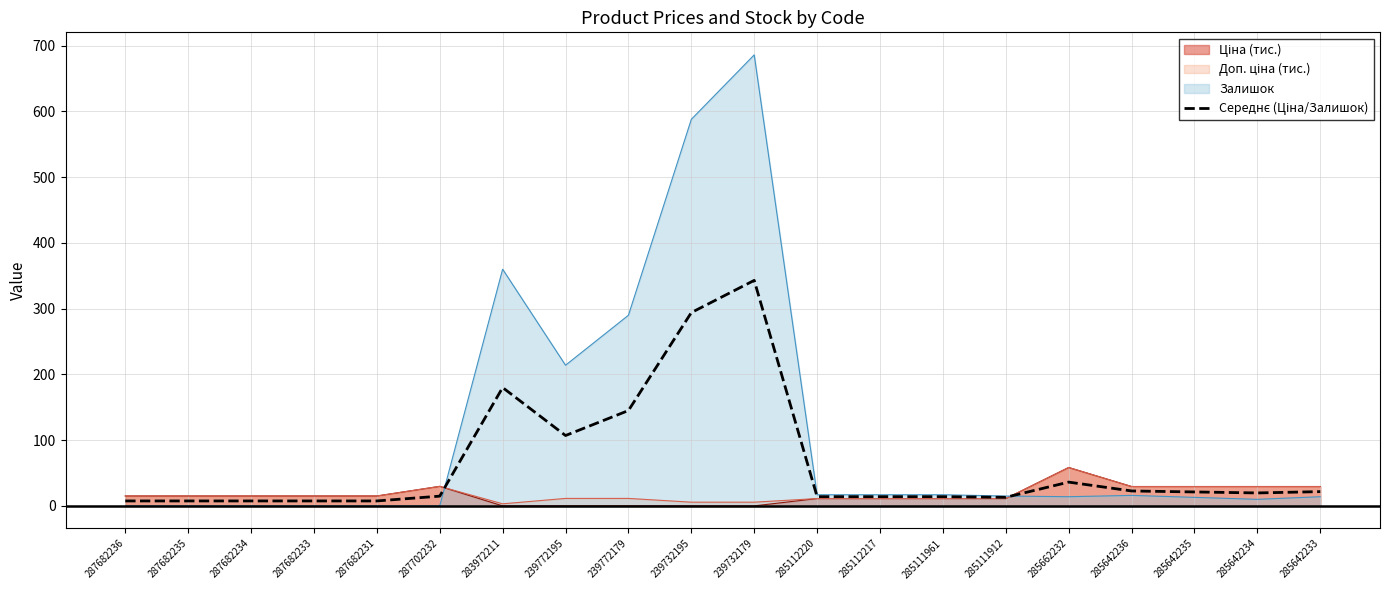

Reading left to right, extract all data points from this chart.

287682236=7.6	287682235=7.6	287682234=7.6	287682233=7.6	287682231=7.6	287702232=14.9	283972211=180.0	239772195=107.1	239772179=145.1	239732195=294.0	239732179=343.0	285112220=14.1	285112217=14.1	285111961=14.1	285111912=13.1	285662232=36.2	285642236=22.7	285642235=21.2	285642234=19.7	285642233=21.7